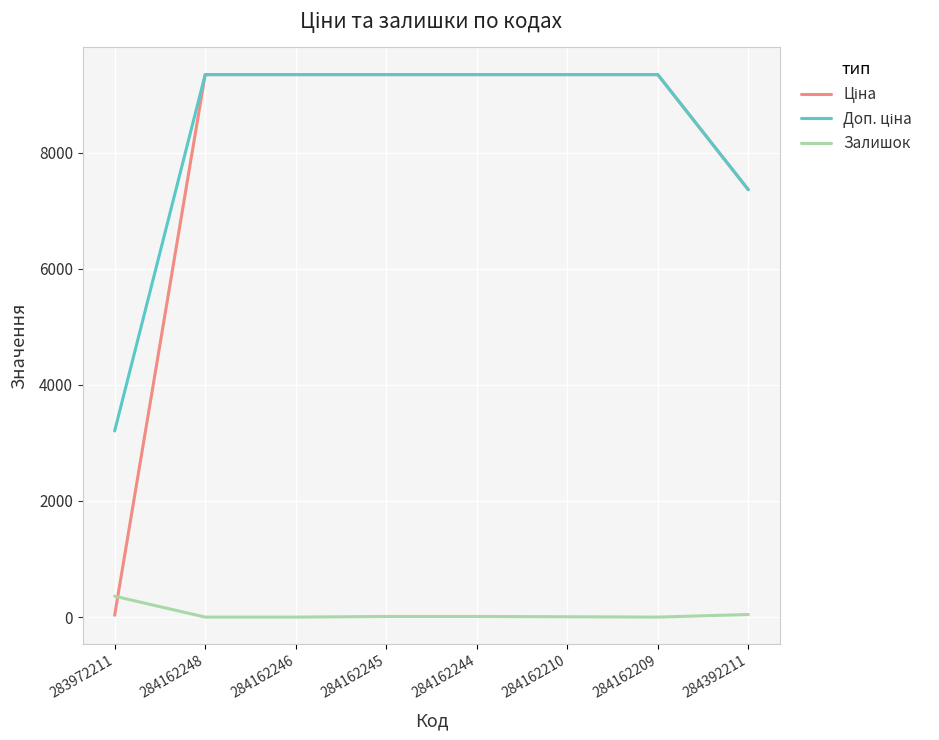

What is the greatest value displayed?

9342.0